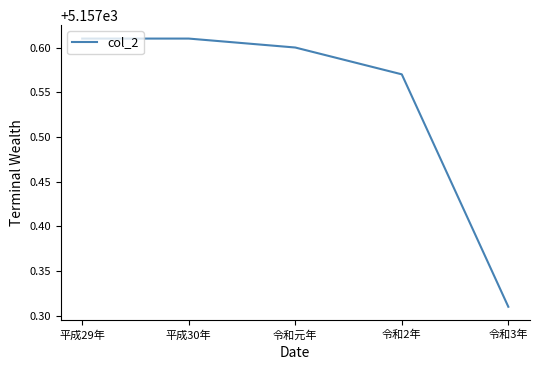

Count the values in the range 5157 to 5158.

5